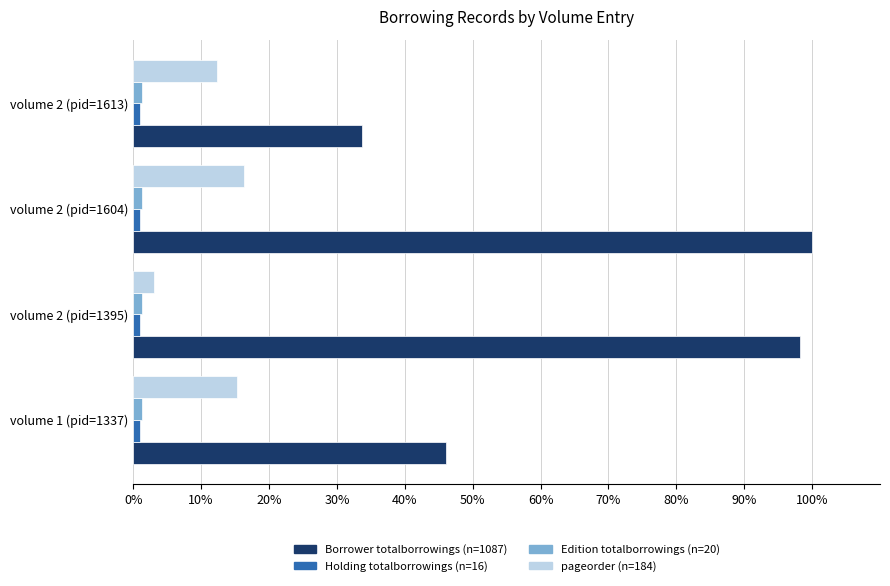

At which category is the sum across all series the highest?

volume 2 (pid=1604)